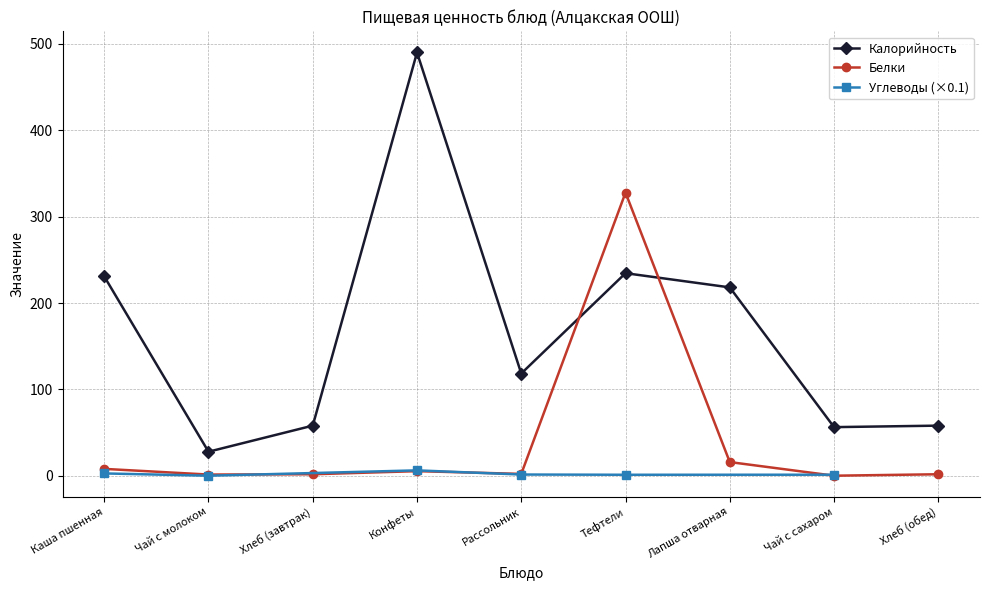

At which label is Белки closest to 164?

Лапша отварная